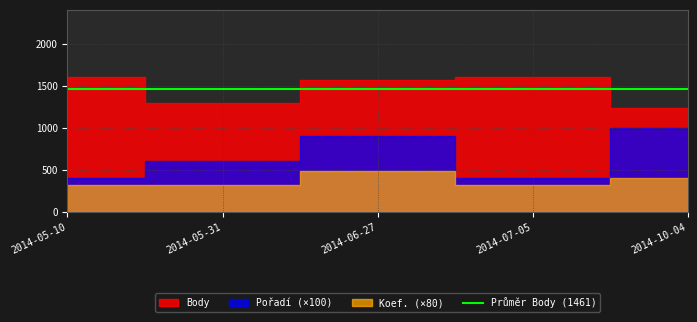

How many categories are shown in the chart?

5